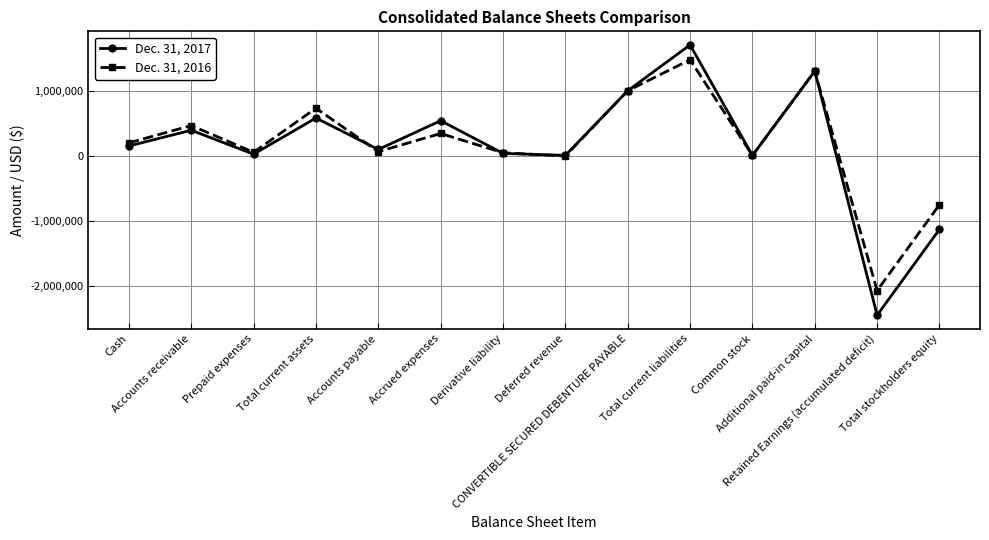

True or false: Dec. 31, 2016 has more than 1 interior local peaks.

True